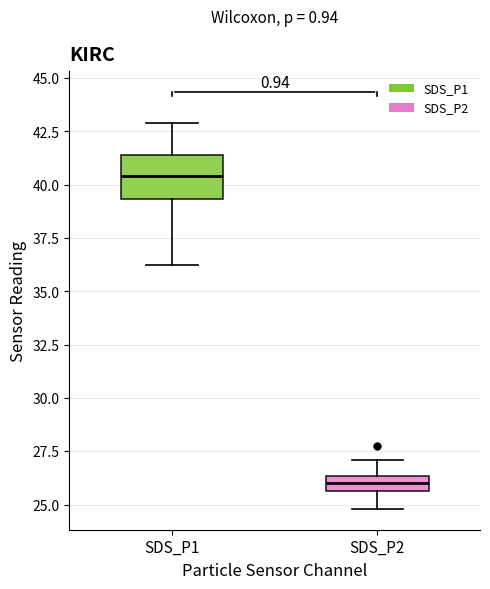

Where does the upper whisker of the box for SDS_P1 end on the y-axis? The values are not printed on the chart, so give them approximately, as read against the axis.

43.0